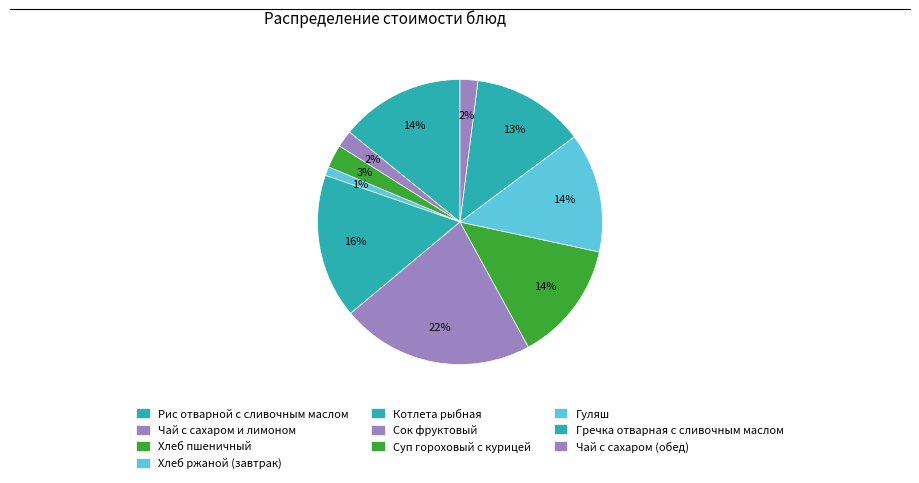

What is the smallest slice in the pie chart?

Хлеб ржаной (завтрак)